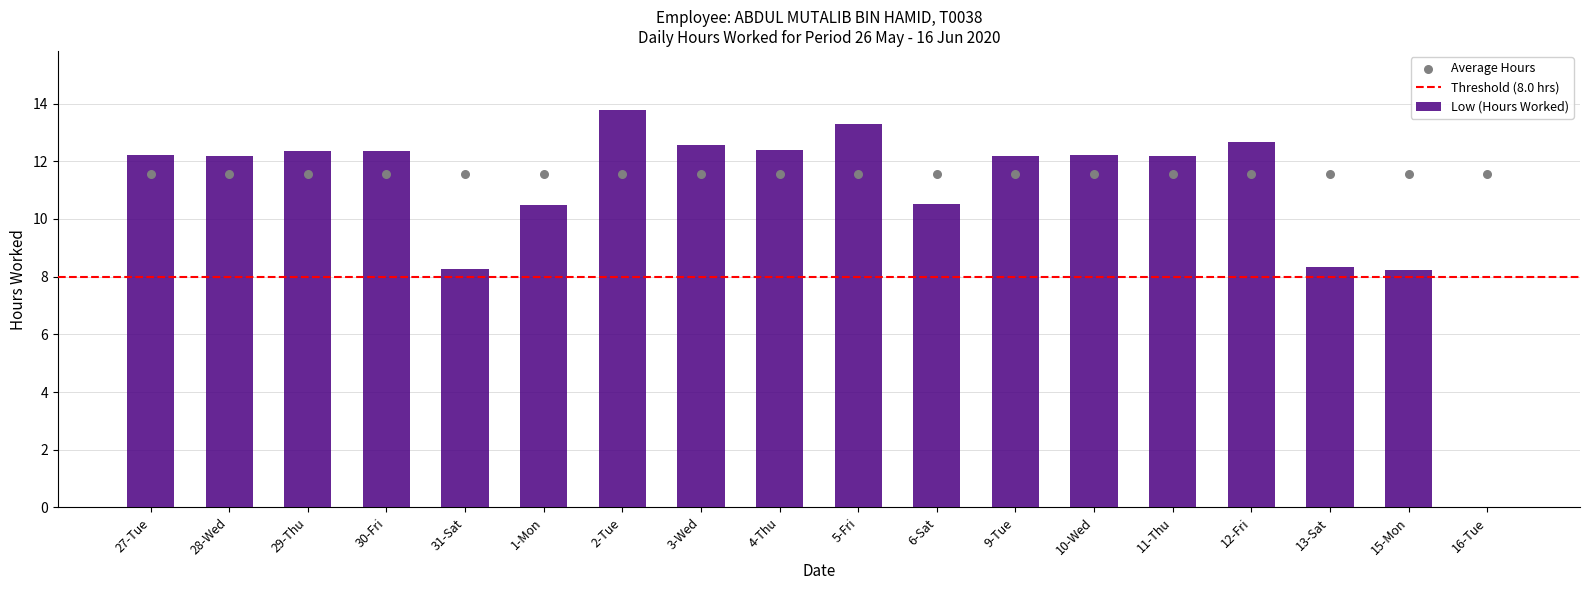

Approximately how many times larger is the value at 29-Thu compared to 1-Mon?

1.2